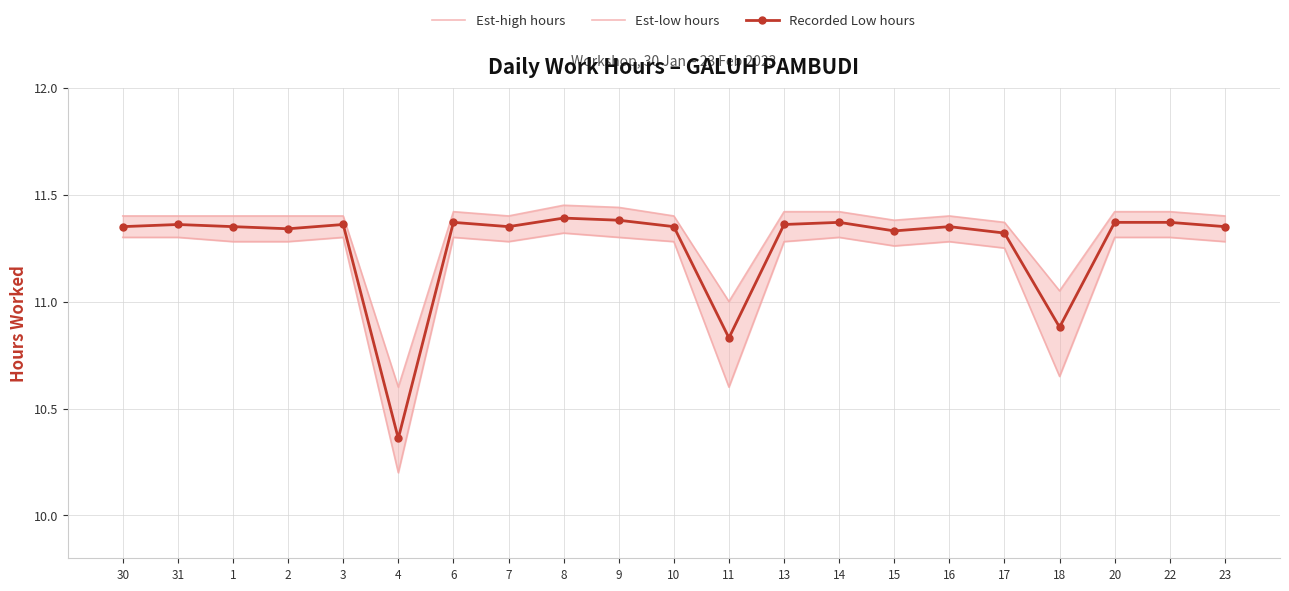

What is the label of the 17th point from the right?

3